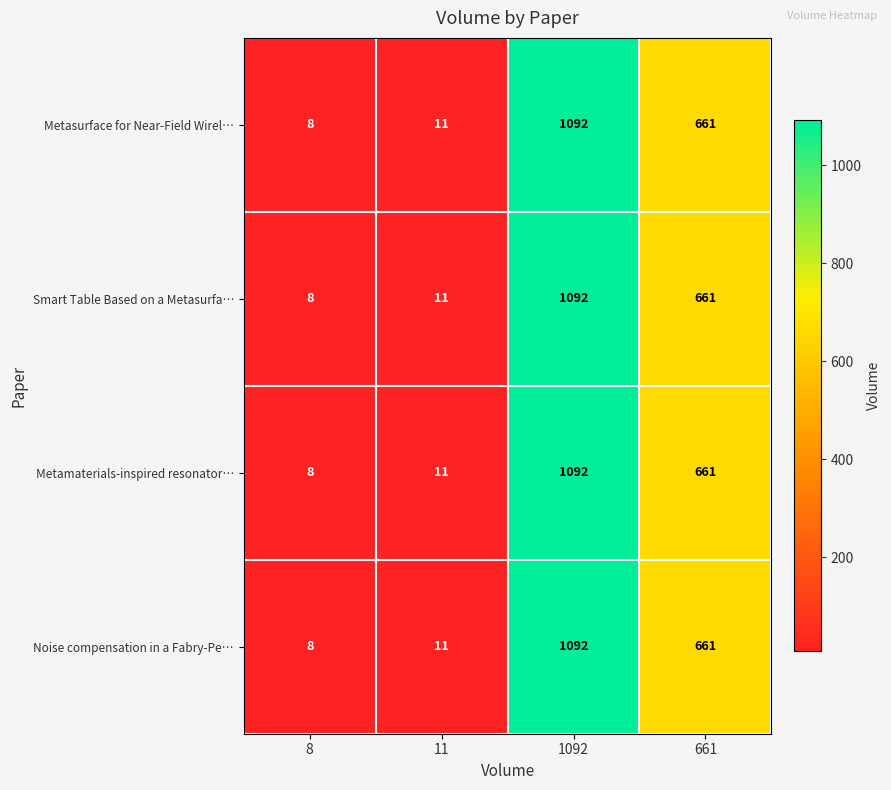

The value of Metasurface for Near-Field Wirel… at 661 is 661. True or false?

True